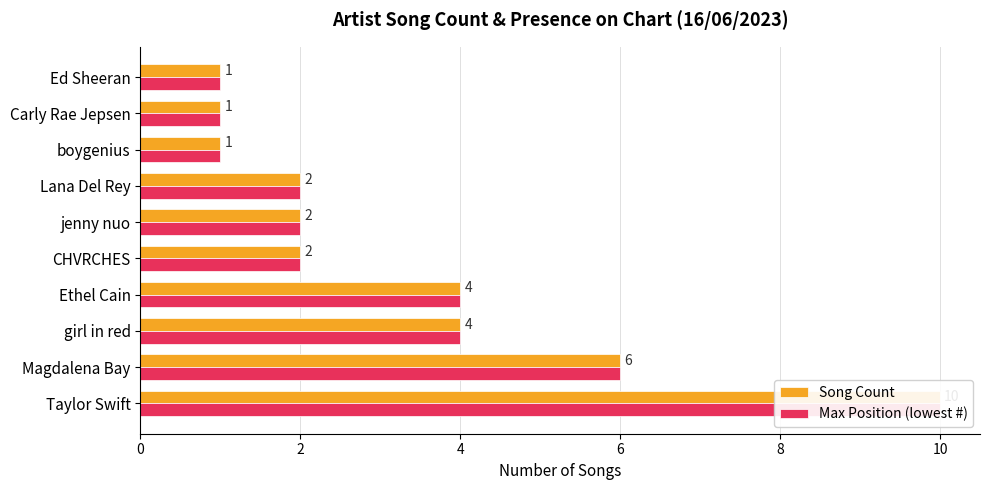

Reading right to left, list all the values displayed in this chart.

Song Count: 1	1	1	2	2	2	4	4	6	10
Max Position (lowest #): 1	1	1	2	2	2	4	4	6	10